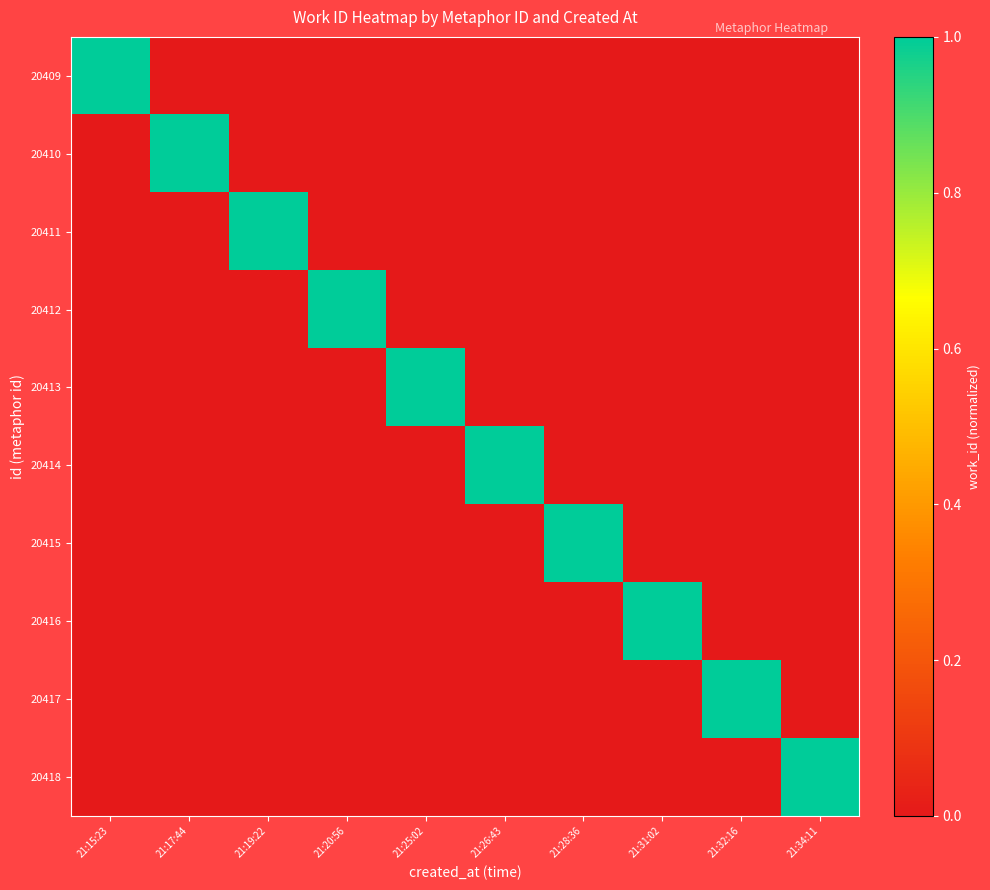

What is the maximum value shown in the chart?

1